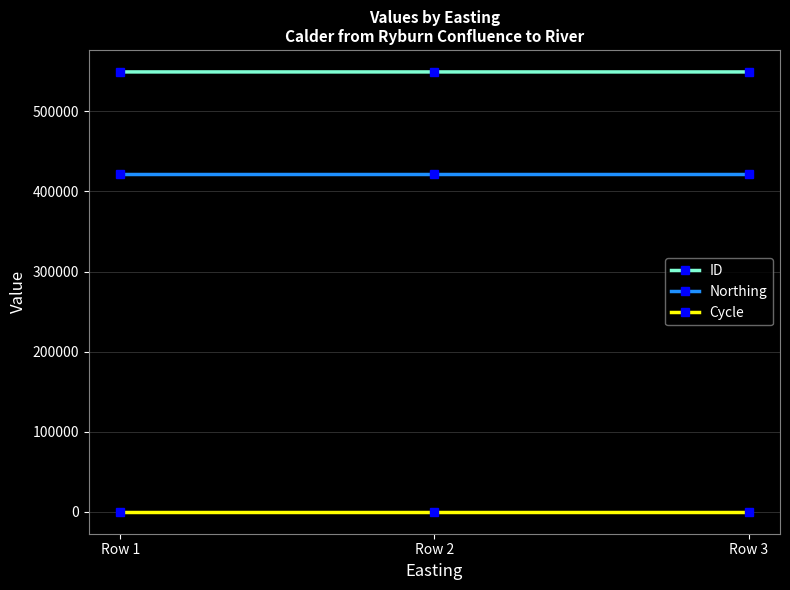

Count the number of data series in this chart.

3